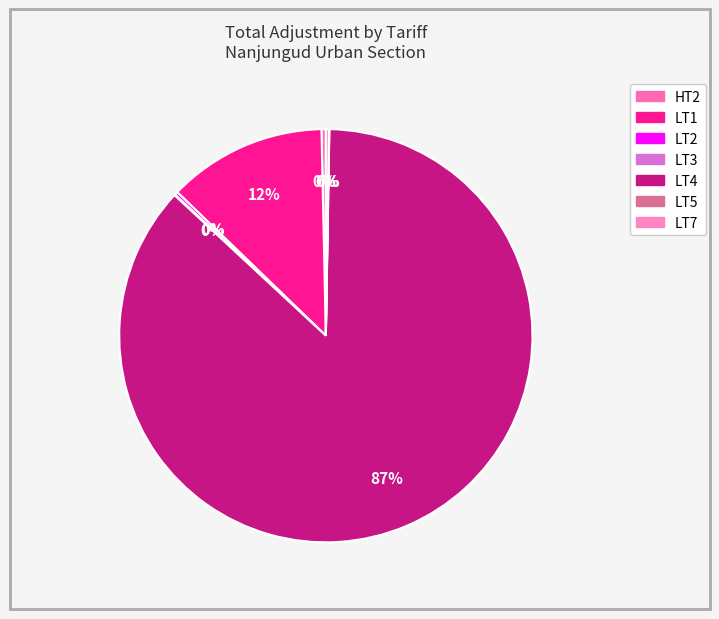

To the nearest percent, what is the combined percentage of LT2 and HT2?

1%